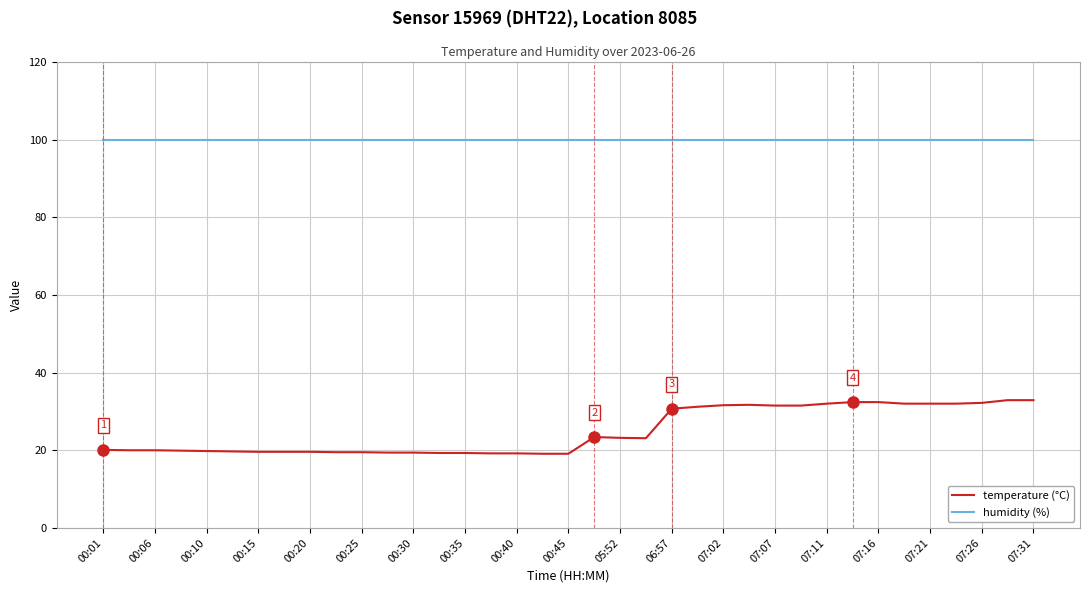

What is the minimum value shown in the chart?

19.1